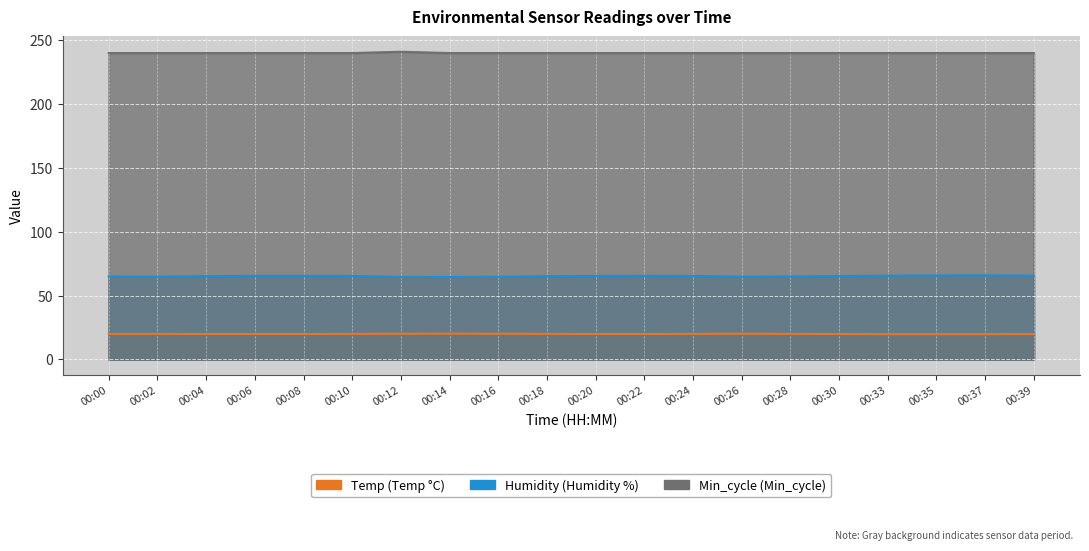

Is it true that Min_cycle equals 353.2 at 00:33?

False